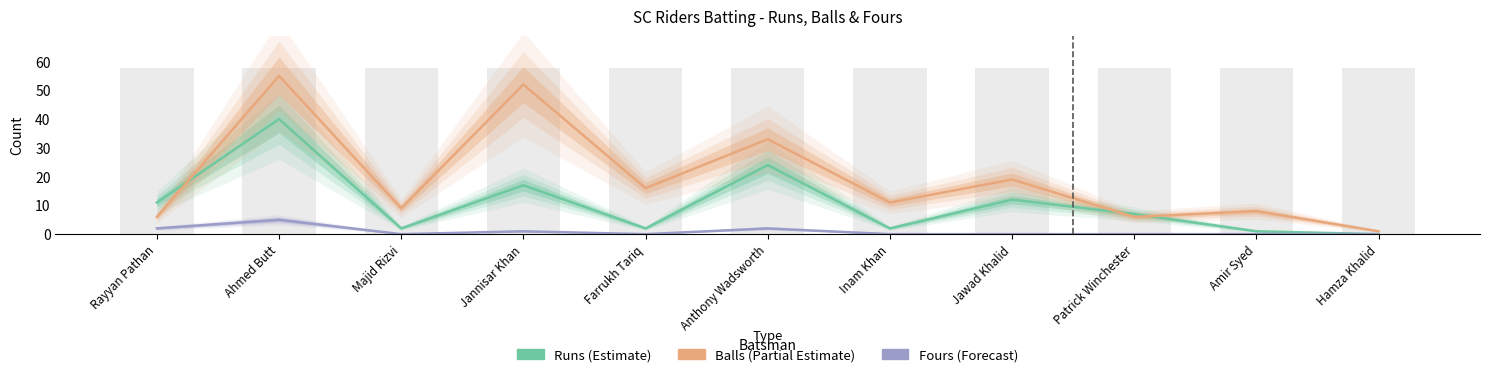

Which has a higher value, Farrukh Tariq or Majid Rizvi?

Farrukh Tariq